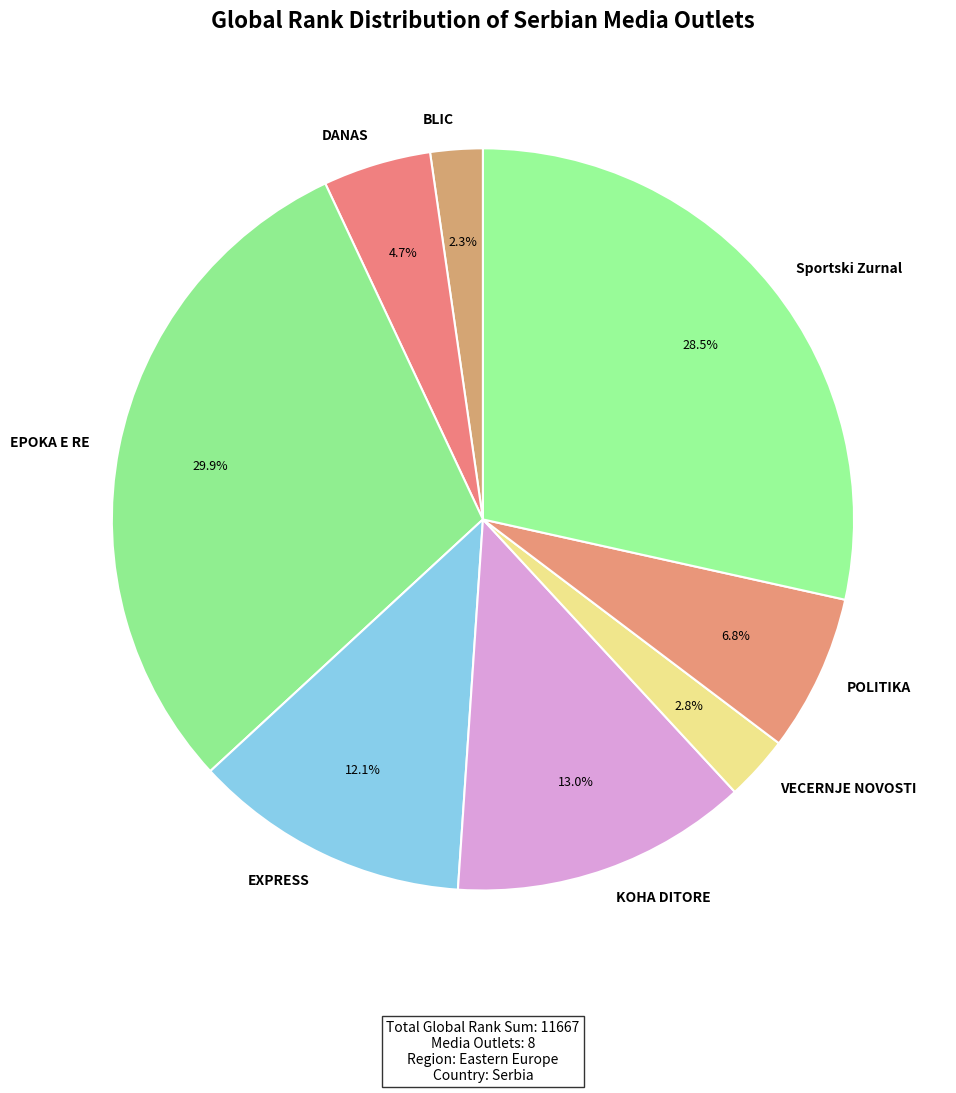

Which has a higher value, EPOKA E RE or VECERNJE NOVOSTI?

EPOKA E RE